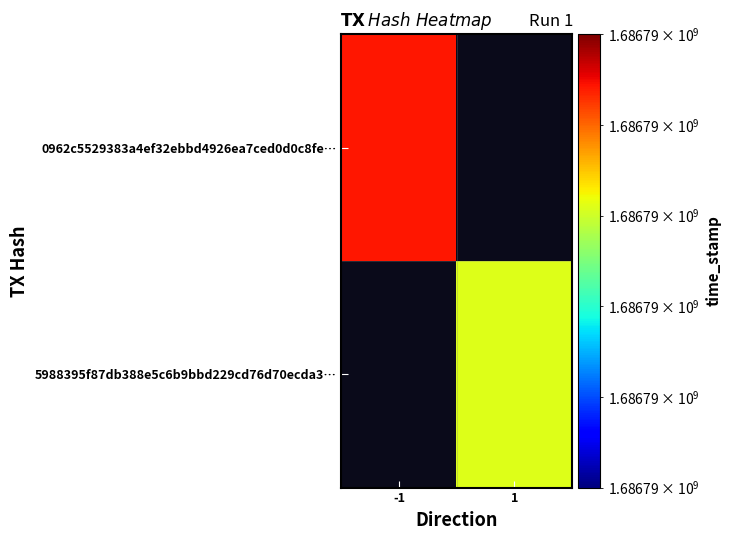

Reading right to left, list all the values displayed in this chart.

0962c5529383a4ef32ebbd4926ea7ced0d0c8fe: 1686785886	-1
5988395f87db388e5c6b9bbd229cd76d70ecda3: 1686785620	1